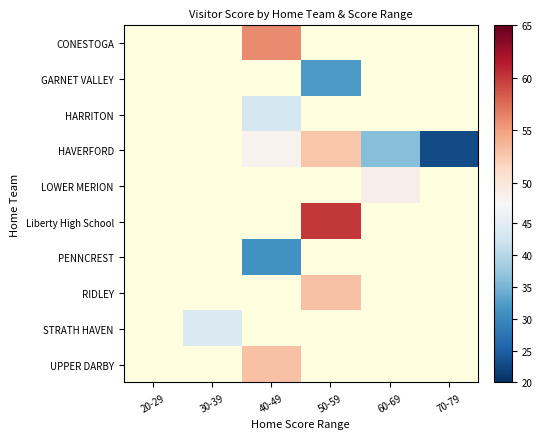

At which category does the chart reach its peak across all series?

50-59